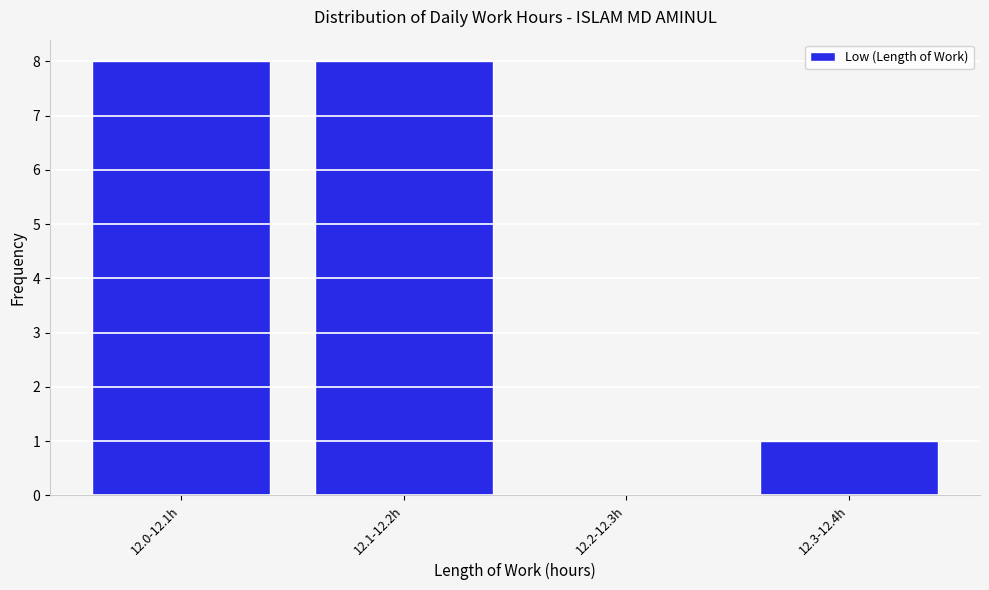

Reading left to right, transcribe all the data shown in this chart.

12.0-12.1h=8	12.1-12.2h=8	12.2-12.3h=0	12.3-12.4h=1